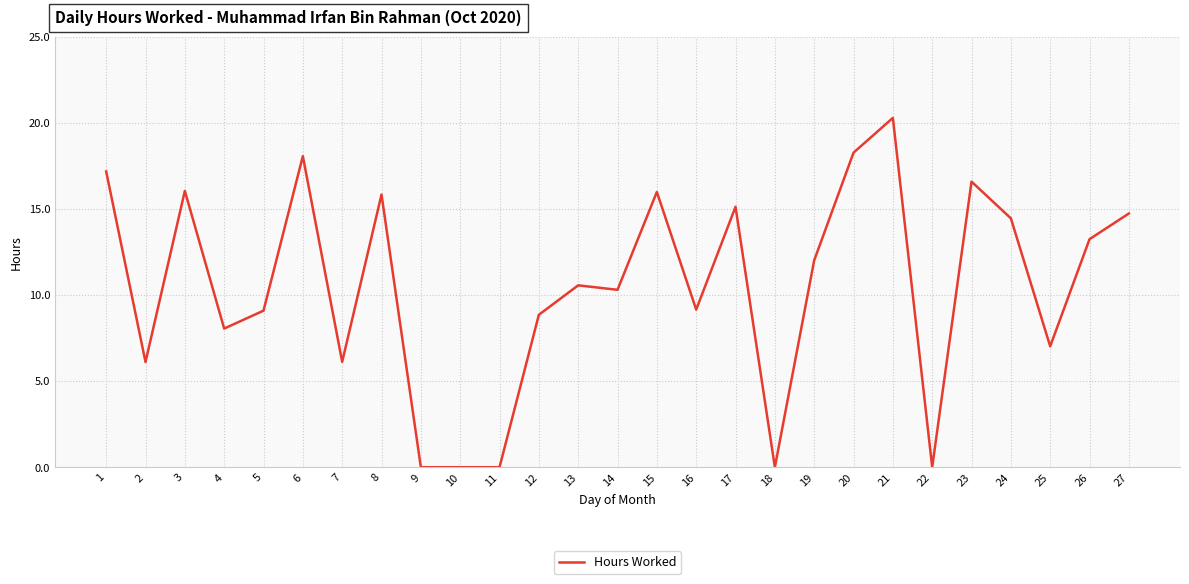

At which category does the data reach its first local peak?

3